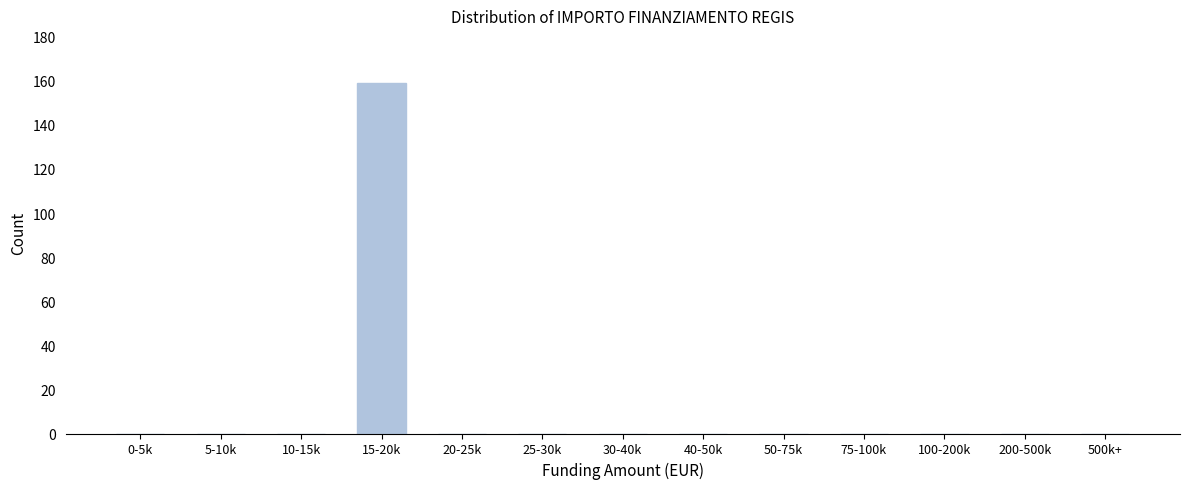

Reading right to left, what are all the values shown in this chart?

500k+=0	200-500k=0	100-200k=0	75-100k=0	50-75k=0	40-50k=0	30-40k=0	25-30k=0	20-25k=0	15-20k=159	10-15k=0	5-10k=0	0-5k=0